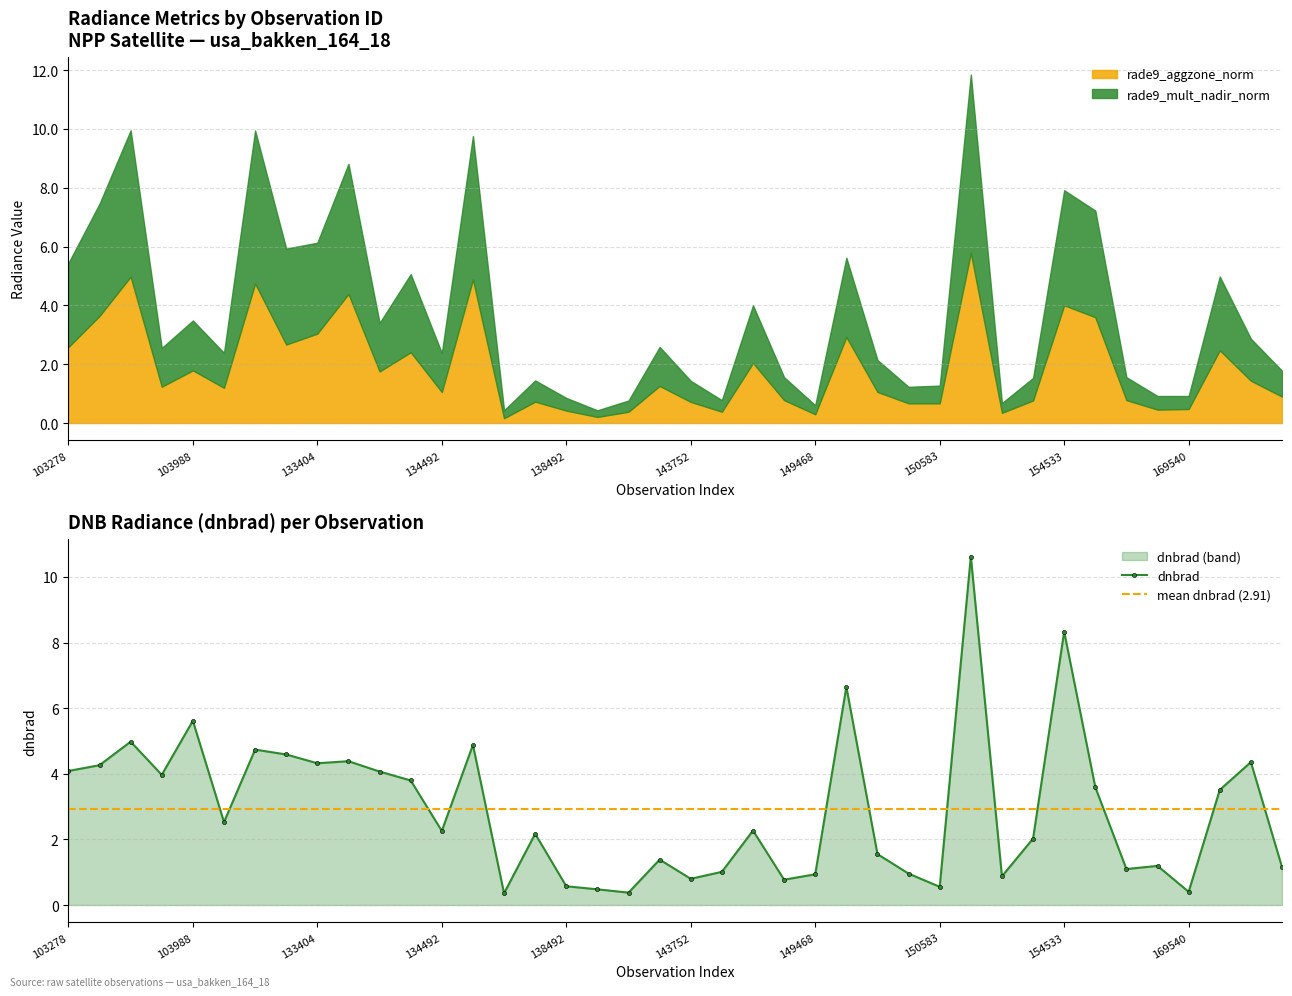

Which label corresponds to the largest value in the chart?

150777